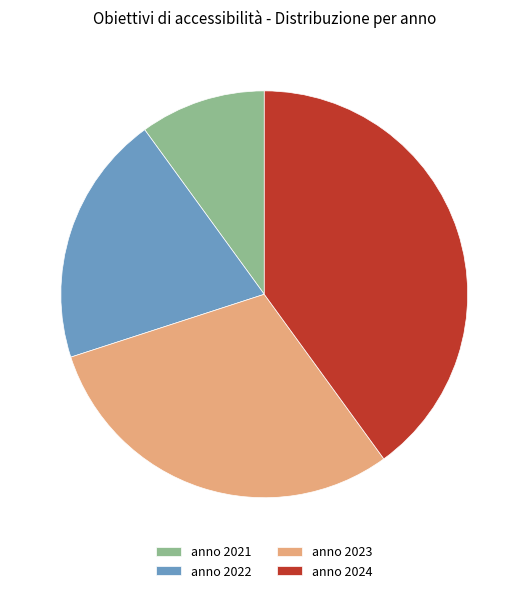

Rank the categories by value from highest to lowest.

anno 2024, anno 2023, anno 2022, anno 2021